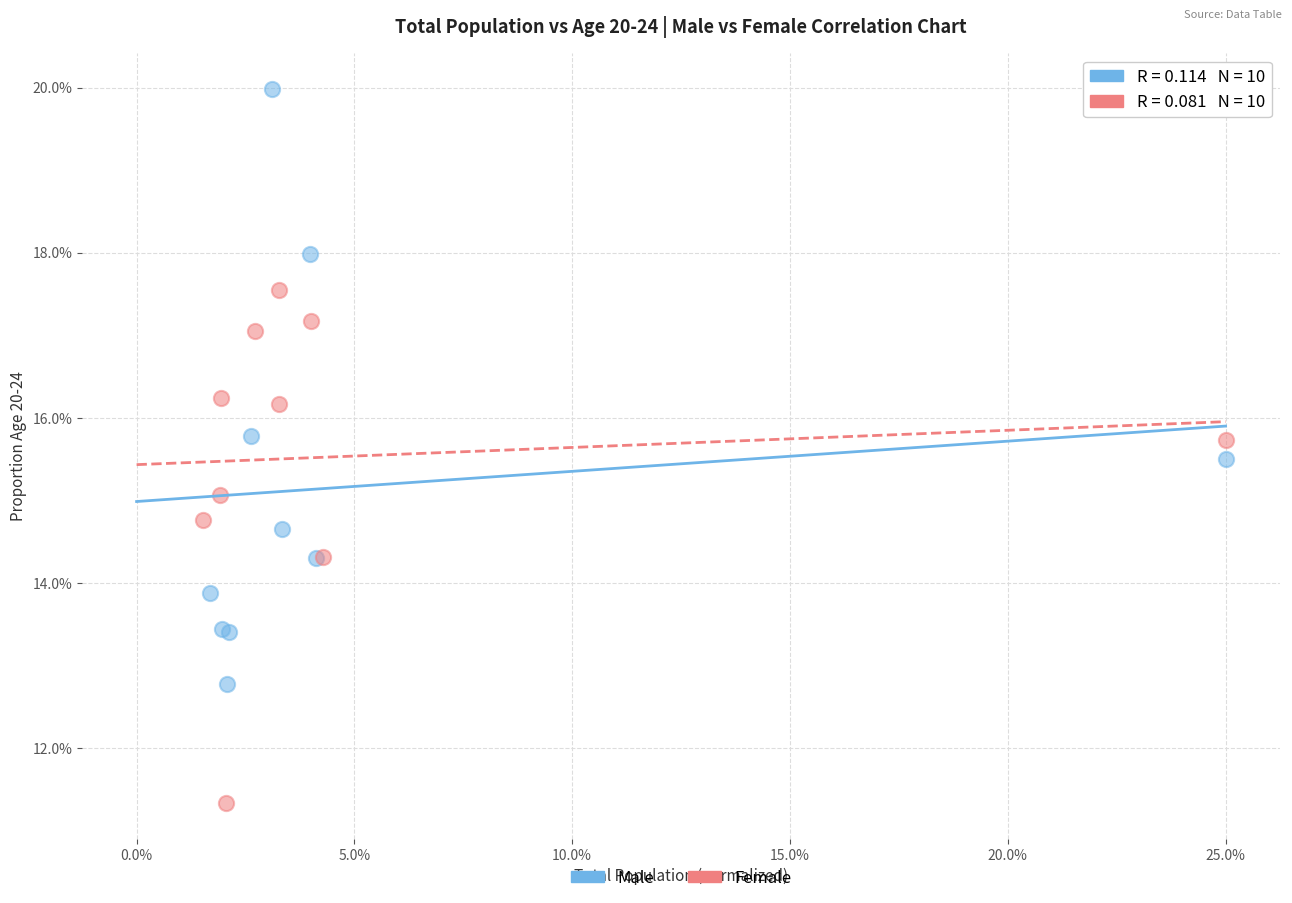

Which series reaches the minimum Y coordinate?

Female